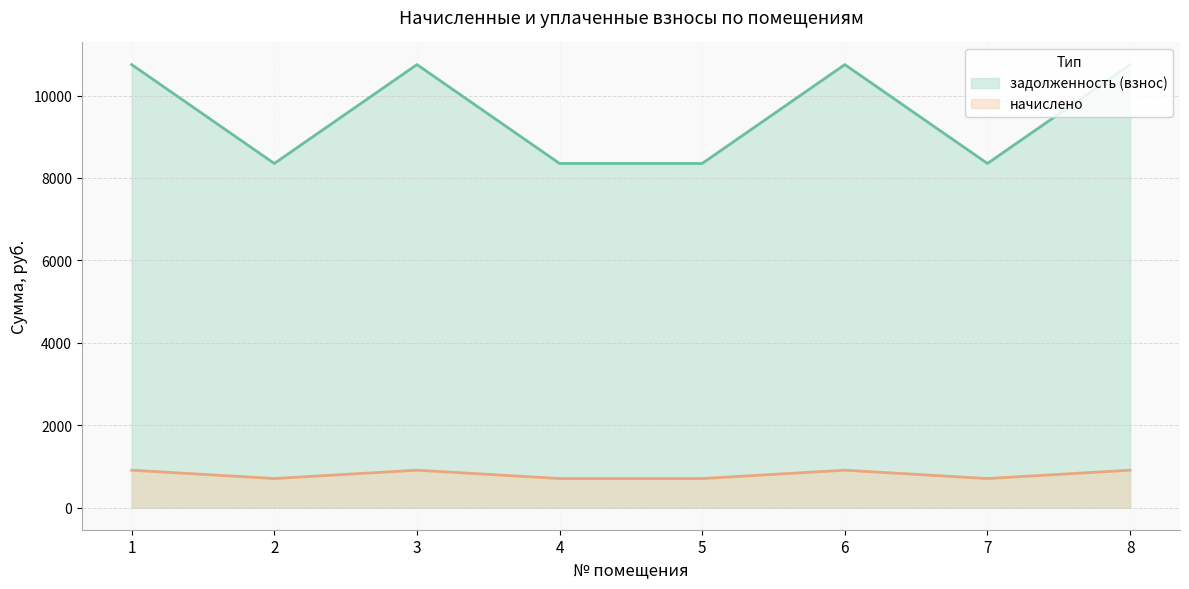

What is the difference between the highest and lowest values at 6?

9844.8